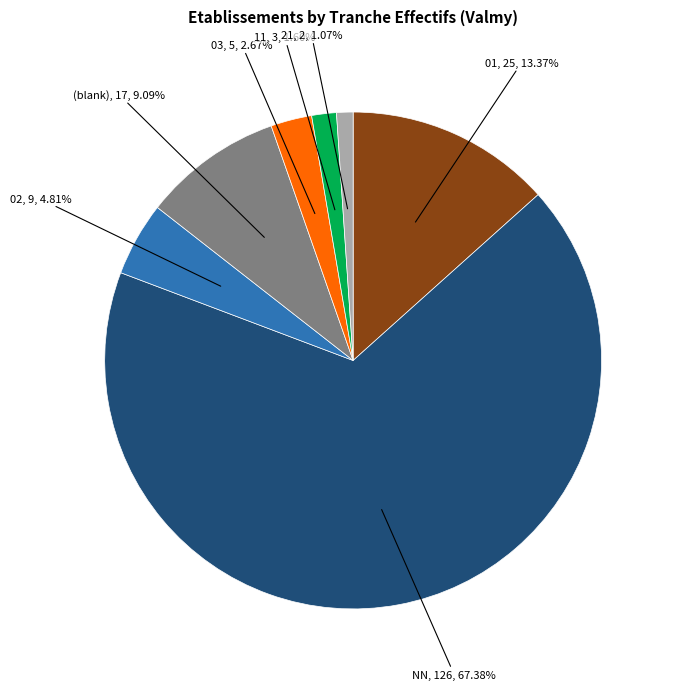

Does 03 represent more than half of the total?

No